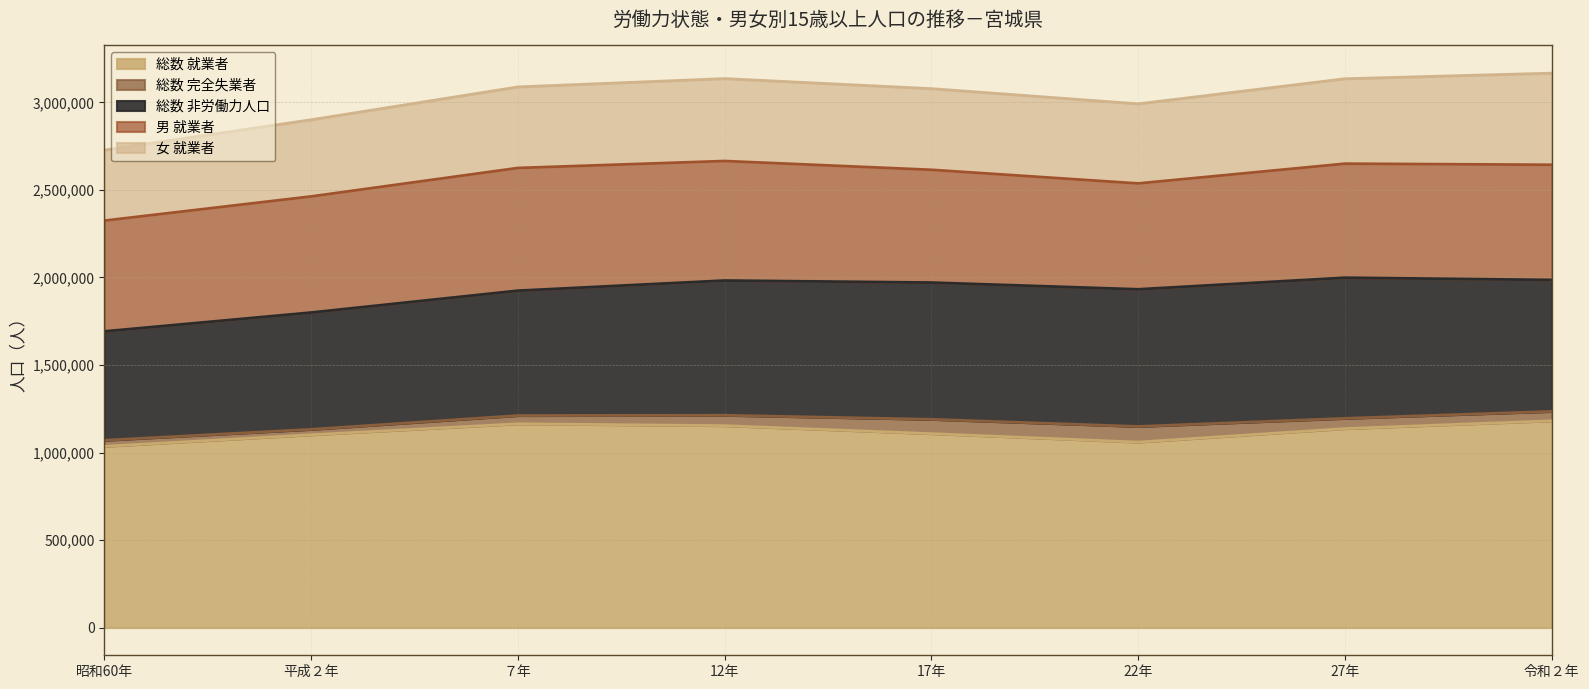

True or false: 男_就業者 and 総数_完全失業者 intersect in this chart.

False